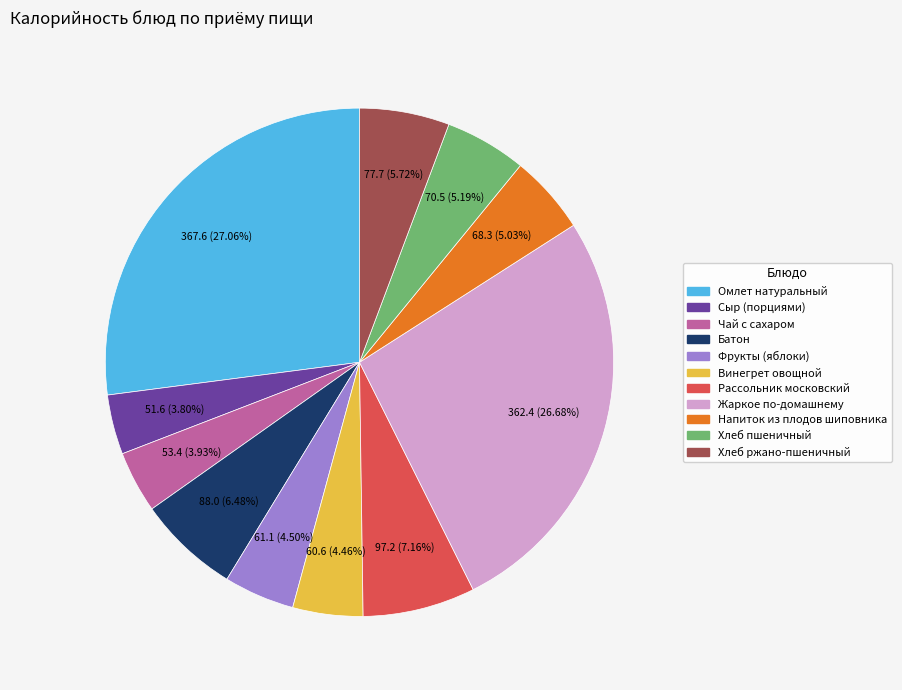

To the nearest percent, what percentage of the pie is Рассольник московский?

7%